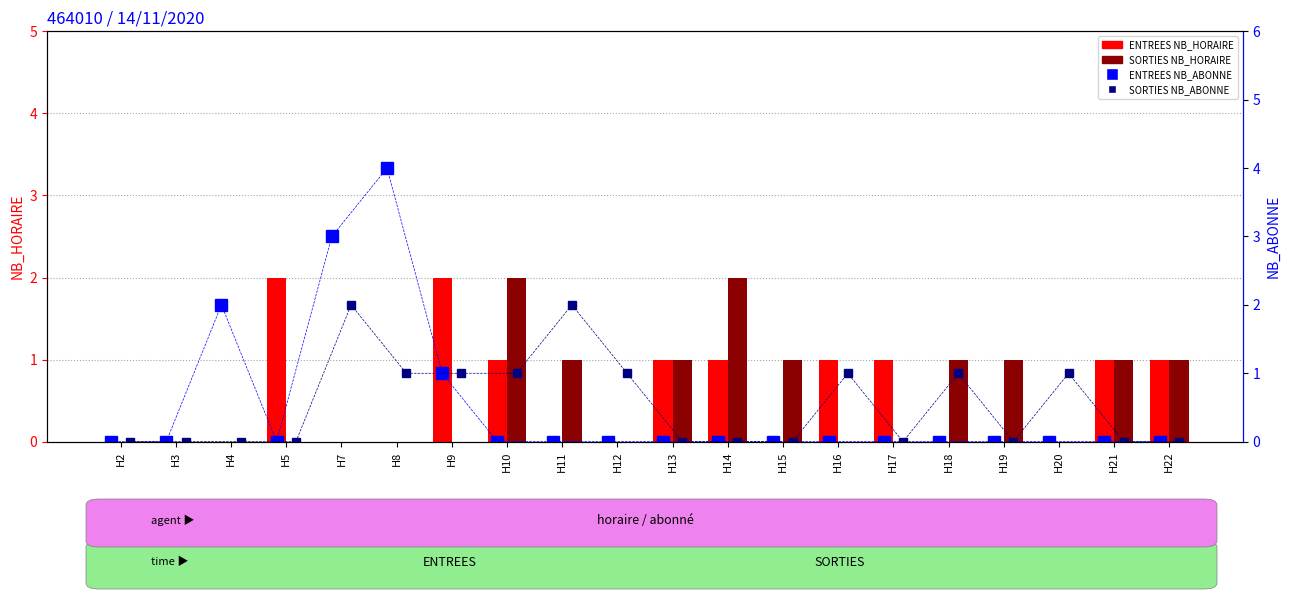

What are all the series names shown in the legend?

ENTREES NB_HORAIRE, SORTIES NB_HORAIRE, ENTREES NB_ABONNE, SORTIES NB_ABONNE